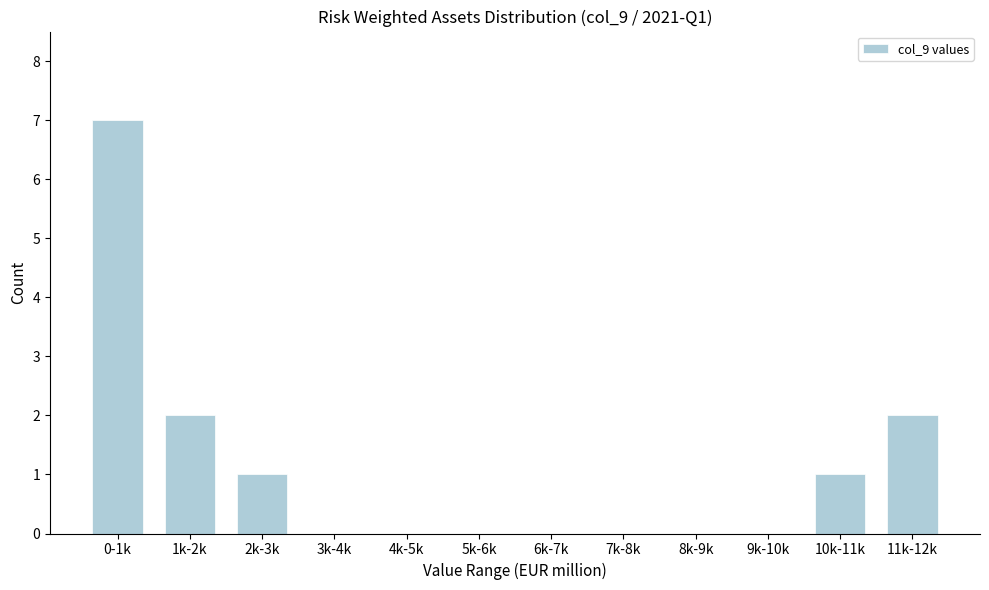

Reading right to left, transcribe all the data shown in this chart.

11k-12k=2	10k-11k=1	9k-10k=0	8k-9k=0	7k-8k=0	6k-7k=0	5k-6k=0	4k-5k=0	3k-4k=0	2k-3k=1	1k-2k=2	0-1k=7